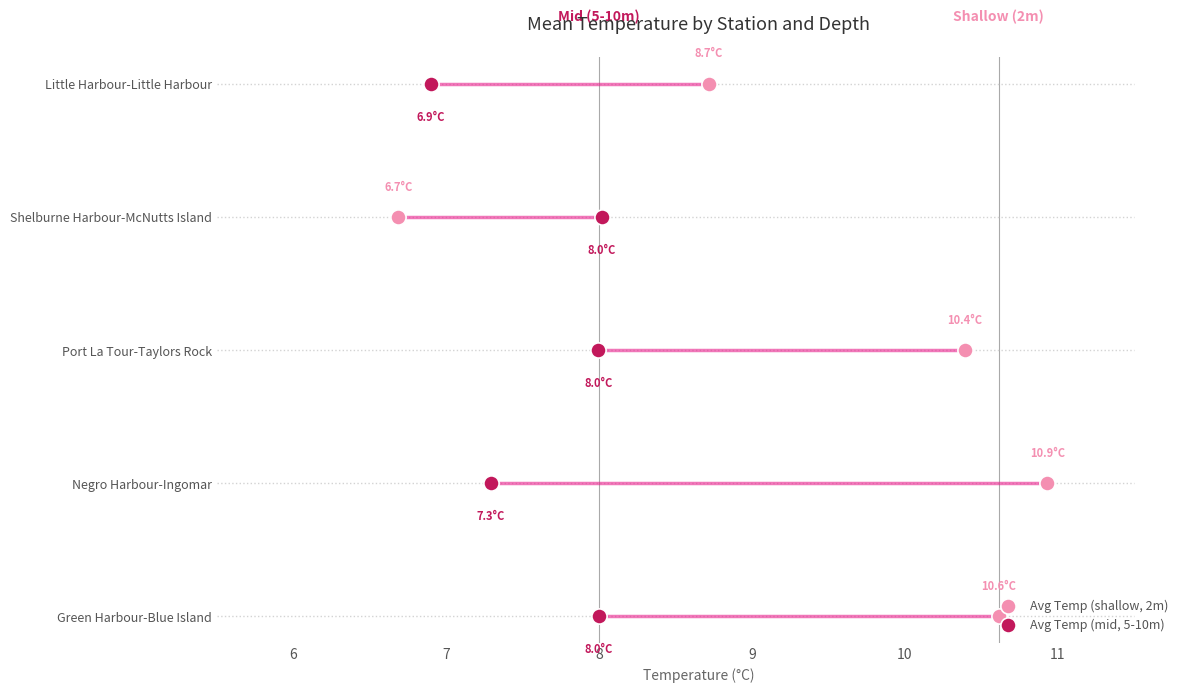

Which series contains the highest Y value?

Avg Temp (shallow, 2m)